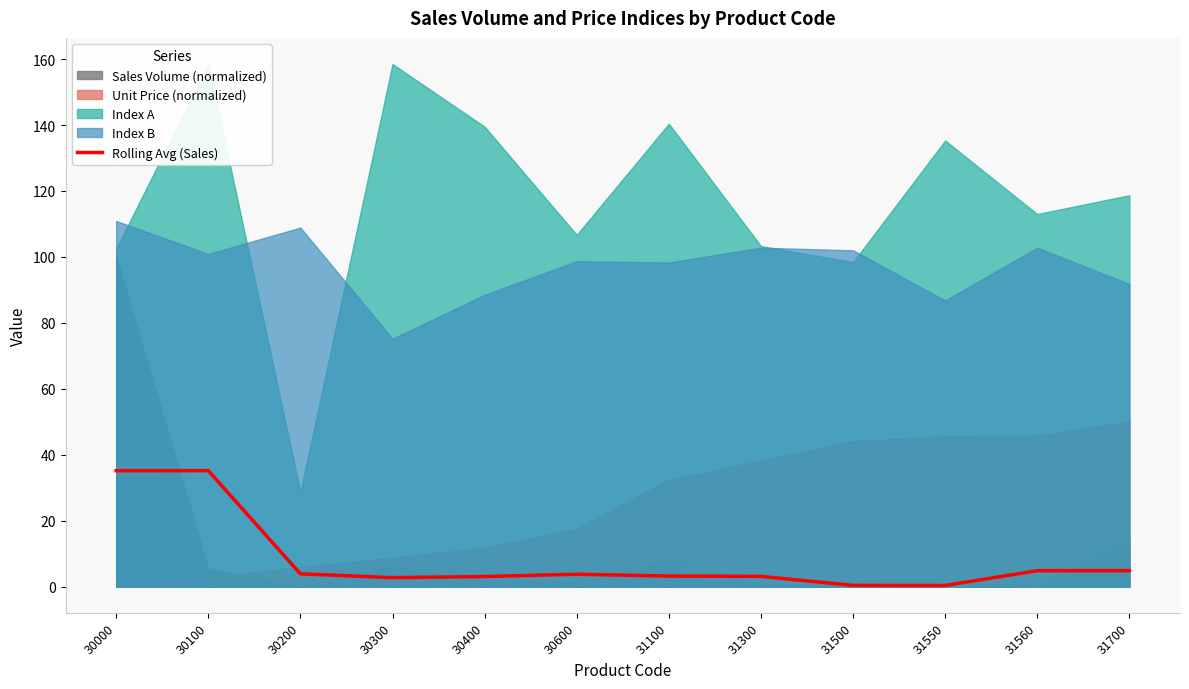

Which category has the highest value across all series?

30100